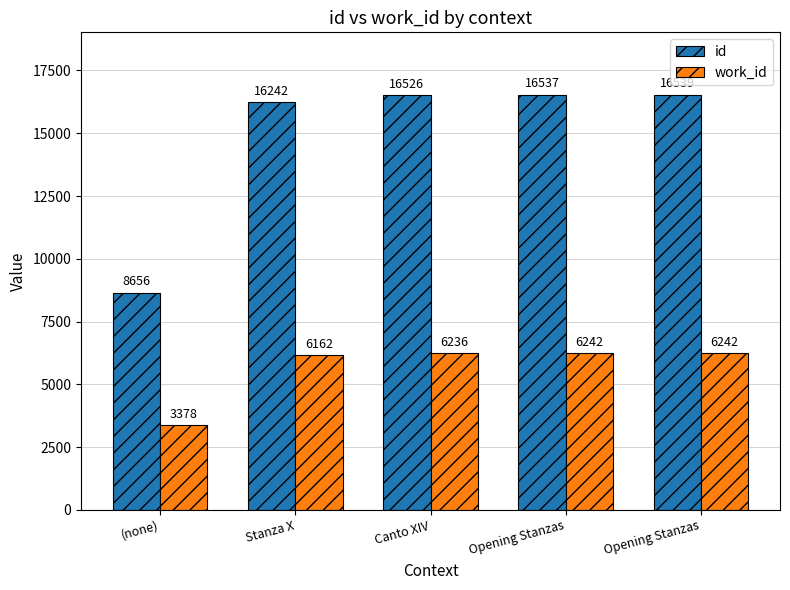

How many bars are there in each group?

2